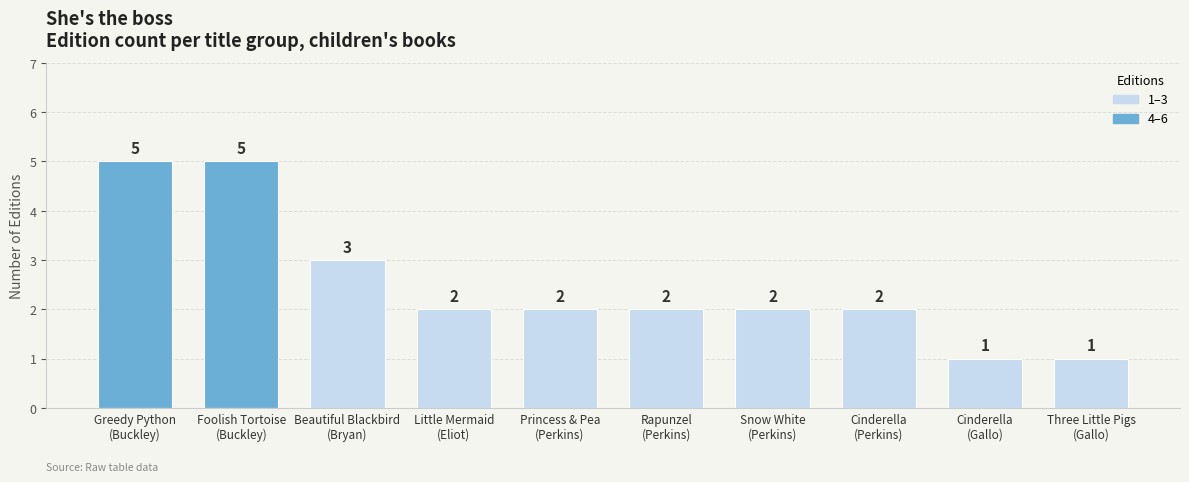

How many categories are shown in the chart?

10